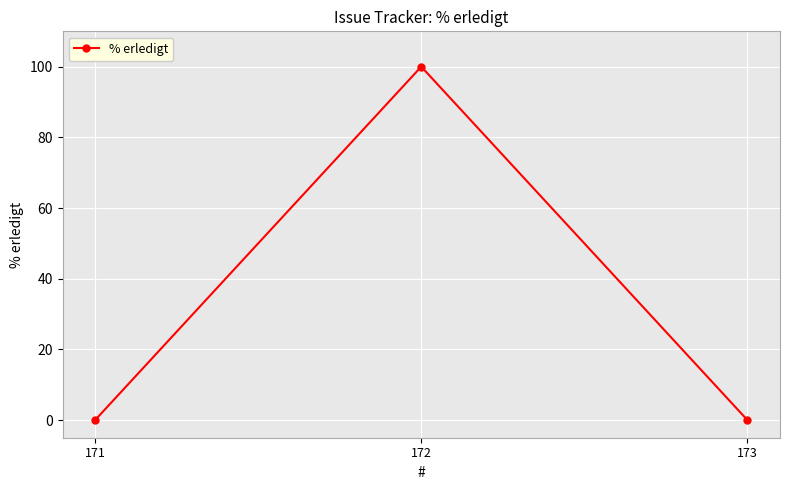

List the labels in order of value, smallest first.

173, 171, 172